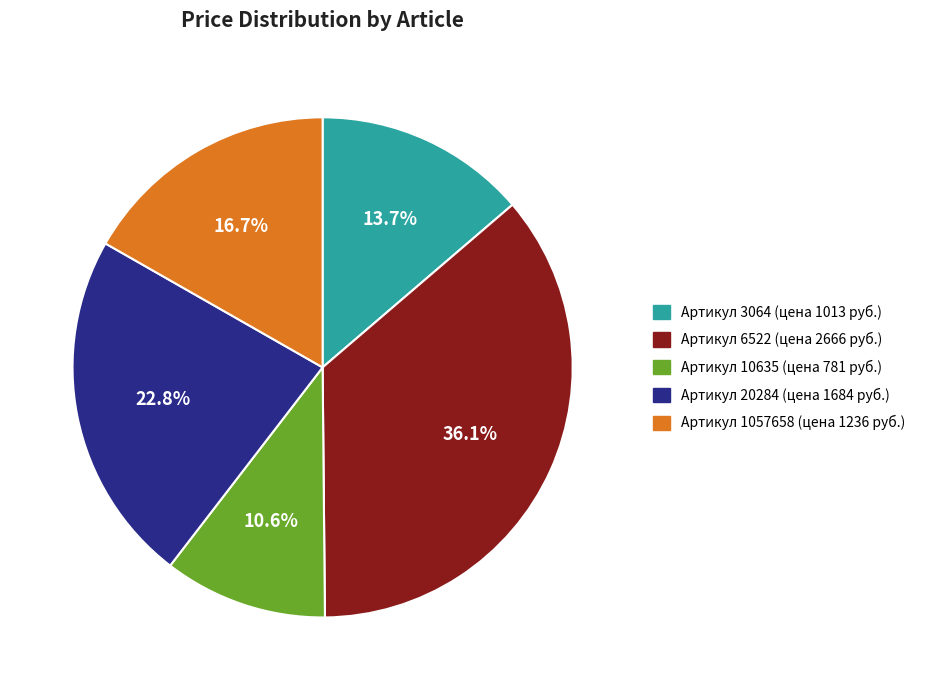

Is there a majority slice in this chart?

No